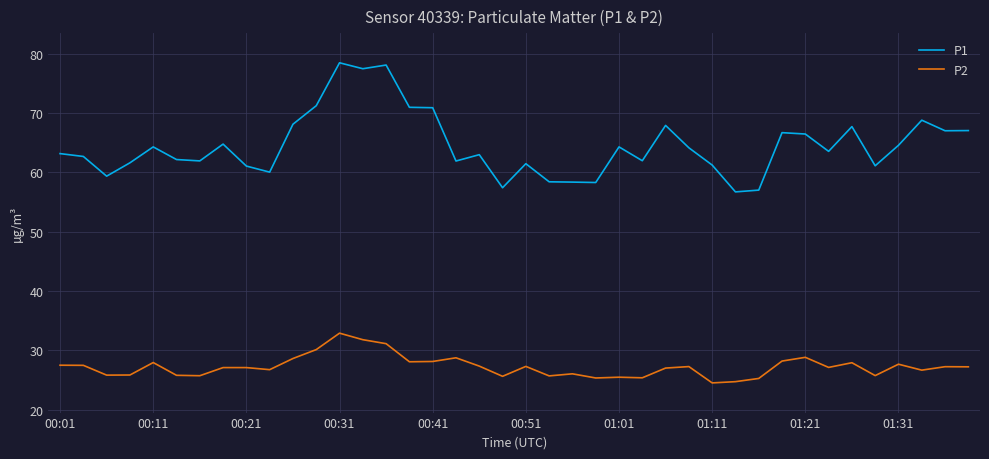

Does the chart have visible grid lines?

Yes